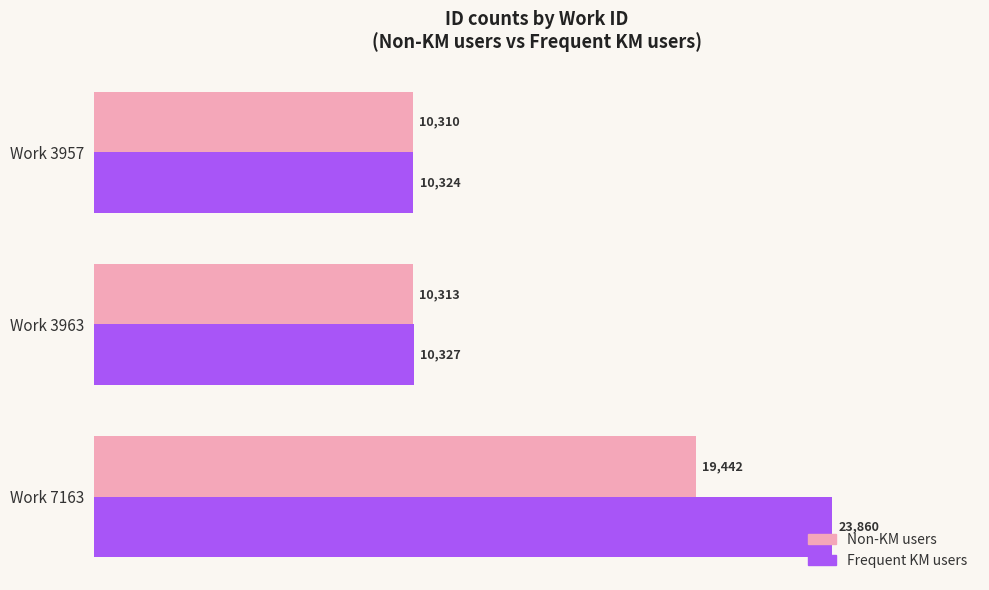

At which category does the chart reach its minimum across all series?

Work 3957